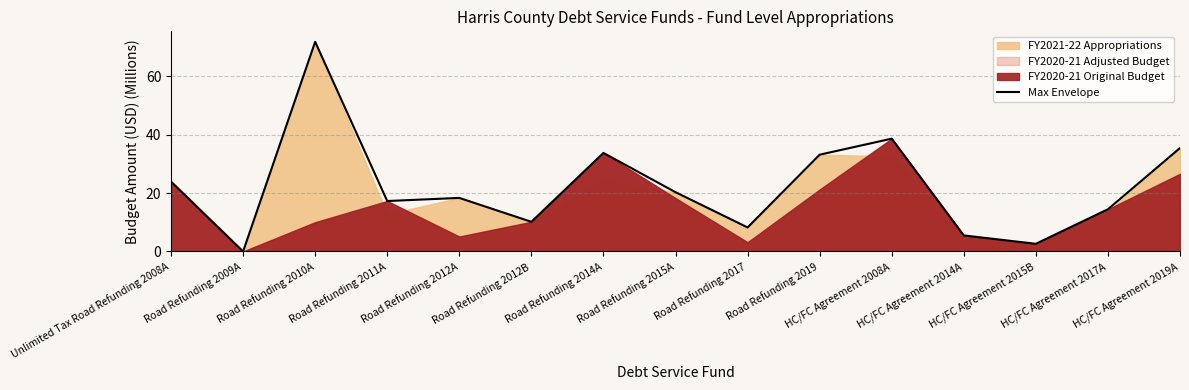

What is the difference between the maximum and second lowest values?

69.2